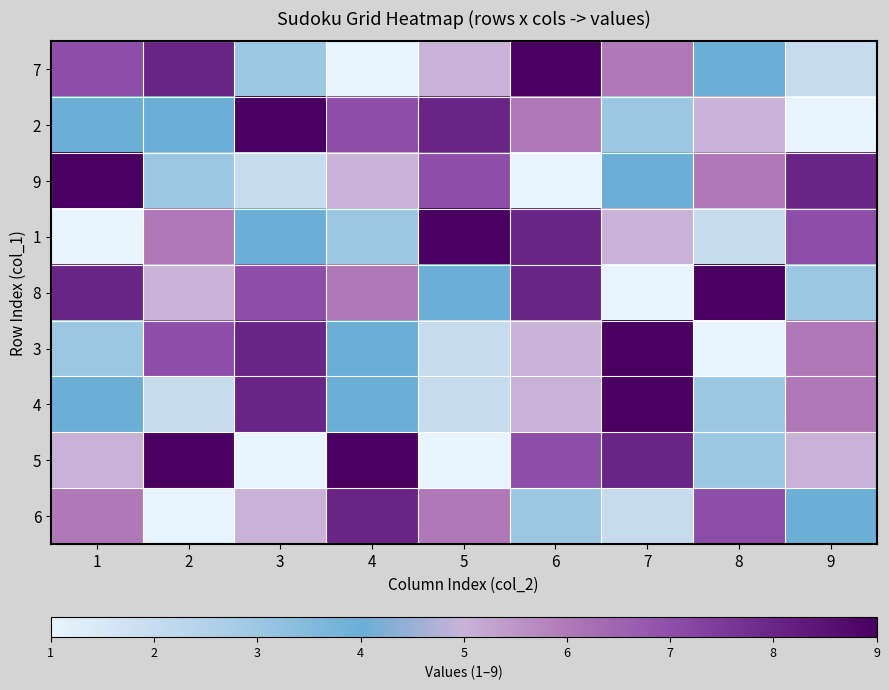

What is the maximum value shown in the chart?

9